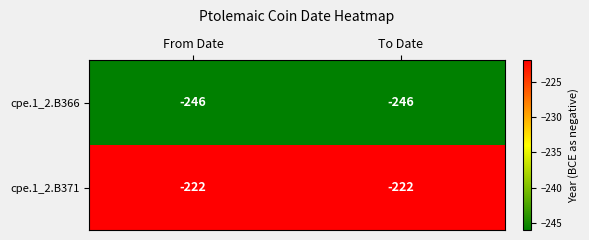

List the series in order of their peak value, highest first.

cpe.1_2.B371, cpe.1_2.B366